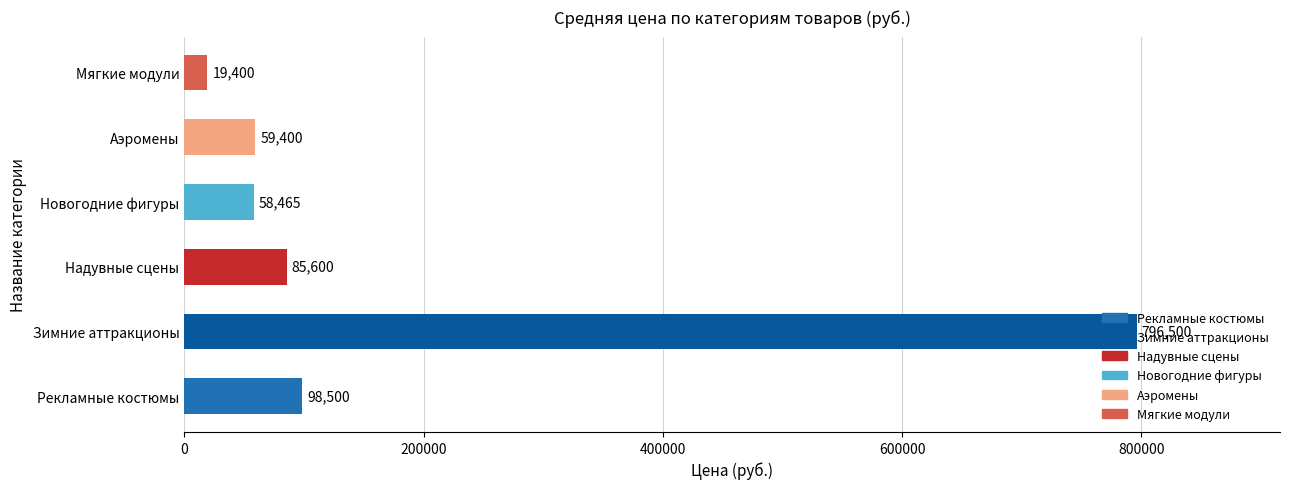

What is the sum of all values?

1117865